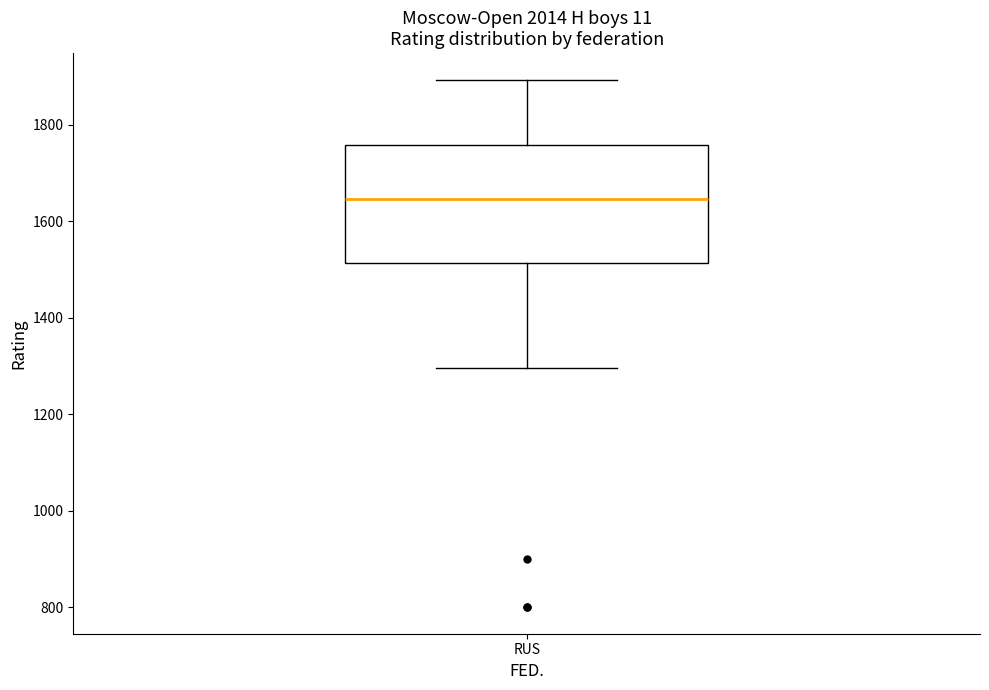

Where does the lower whisker of the box for RUS end on the y-axis? The values are not printed on the chart, so give them approximately, as read against the axis.

1300